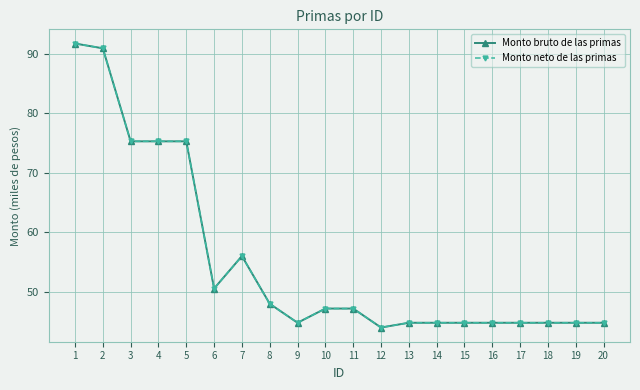

Which series has the widest spread of values?

Monto bruto de las primas